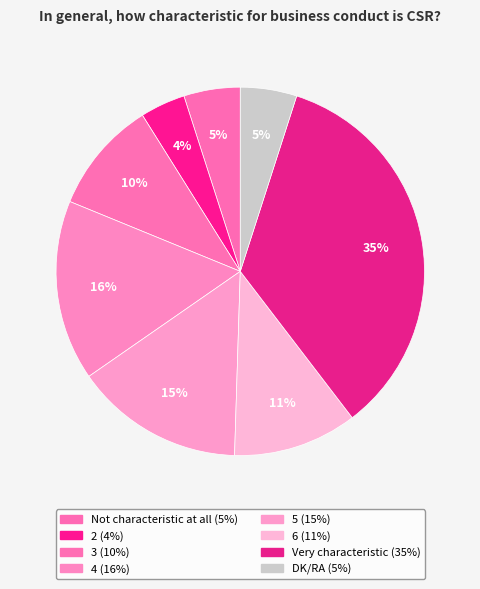

Count the number of slices in the pie.

8